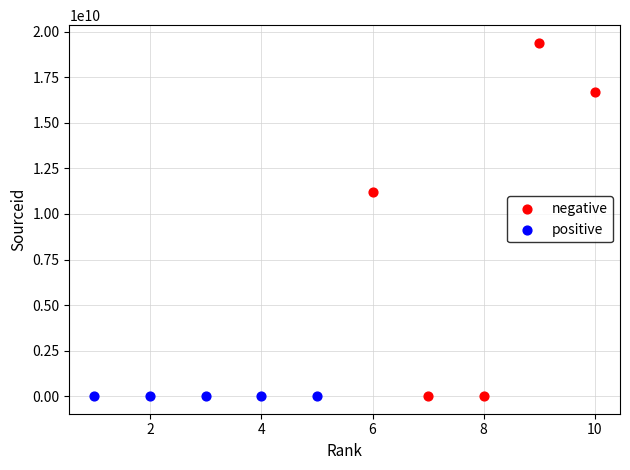

Which series has the widest spread of Y values?

negative